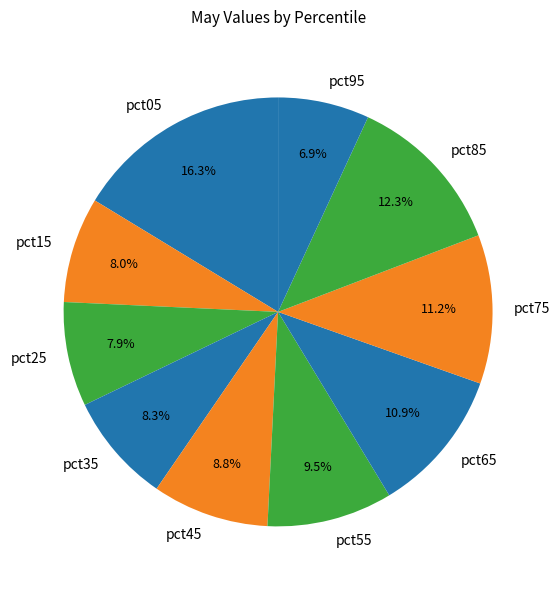

Between pct95 and pct85, which is larger?

pct85